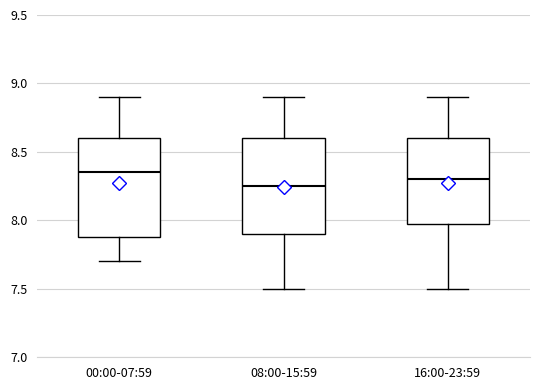

Where is the lower edge of the box for 16:00-23:59 on the y-axis? The values are not printed on the chart, so give them approximately, as read against the axis.

8.00